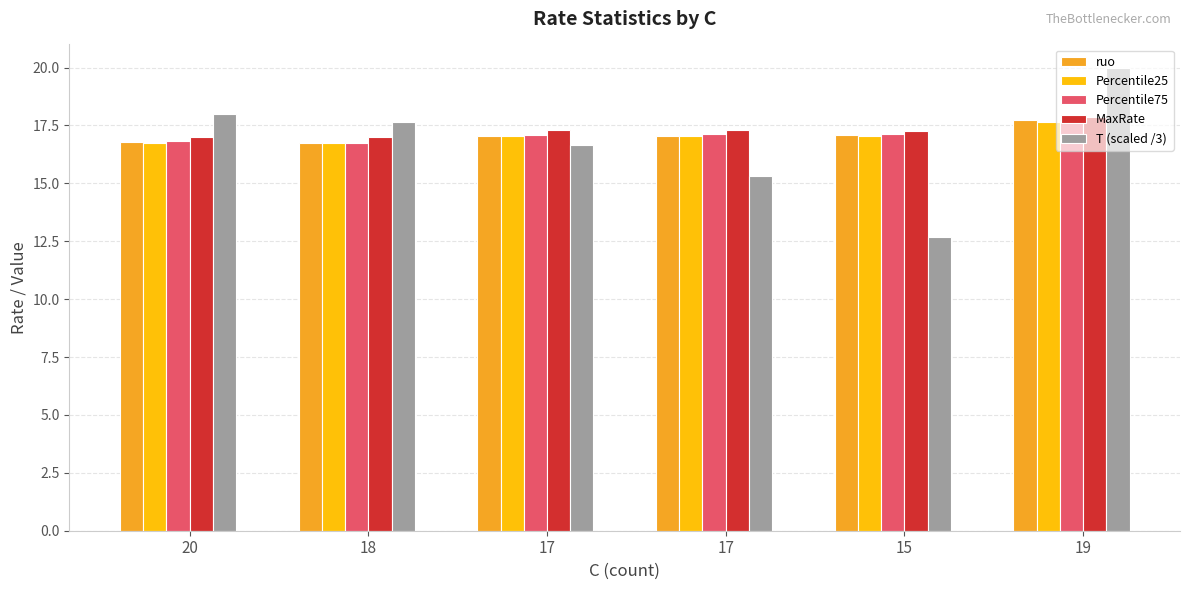

Are the bars grouped side by side (vs. stacked)?

Yes